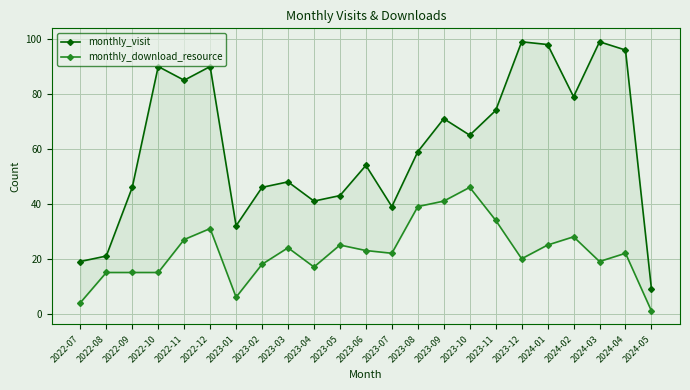

True or false: monthly_download_resource and monthly_visit intersect in this chart.

False